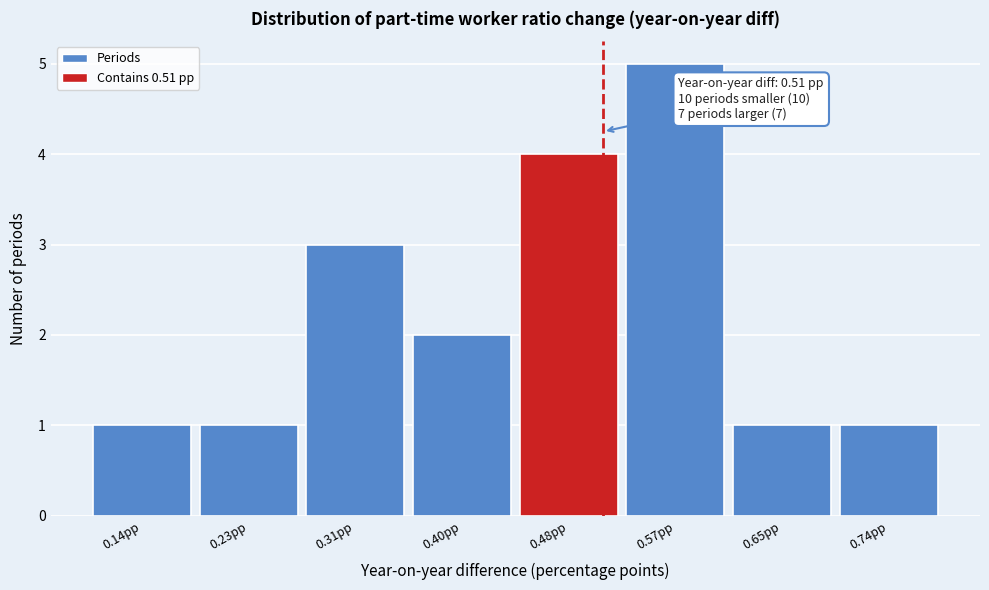

Over which range of the x-axis is the bar tallest?

0.525 to 0.610